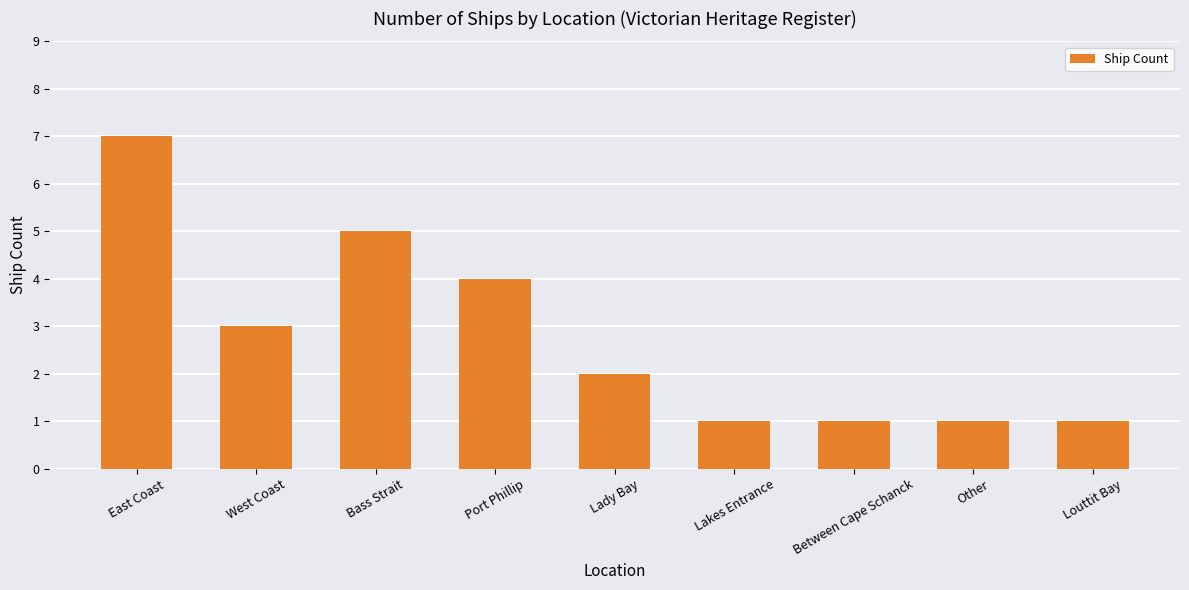

What is the sum of all values?

25